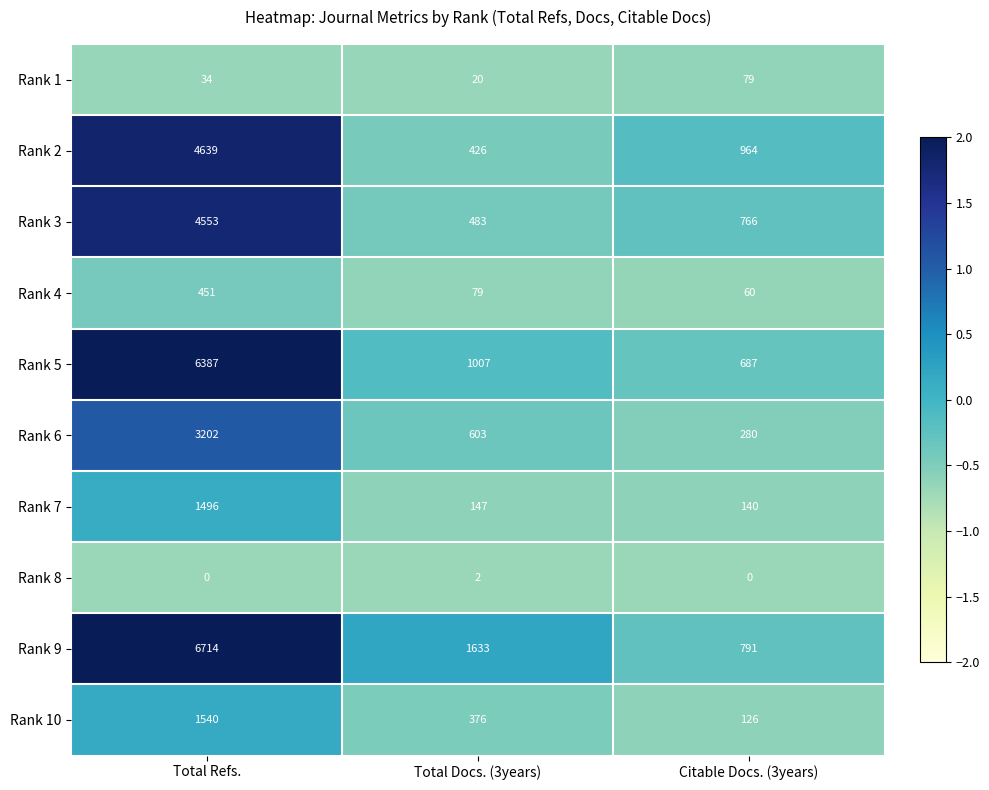

Rank the series by their maximum value, from highest to lowest.

Rank 9, Rank 5, Rank 2, Rank 3, Rank 6, Rank 10, Rank 7, Rank 4, Rank 1, Rank 8